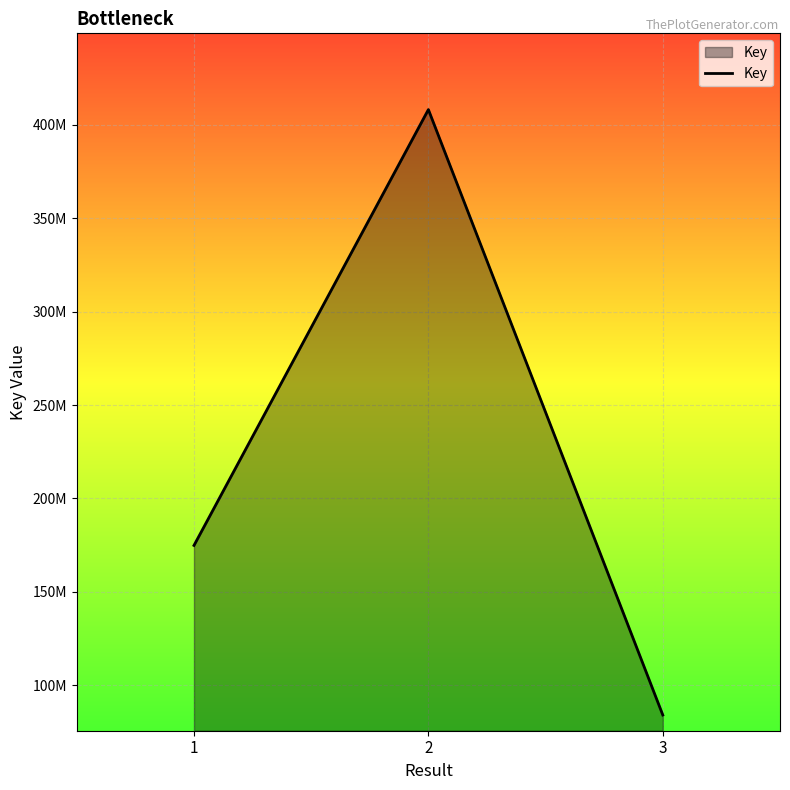

The value at 1 is 270532209. True or false?

False